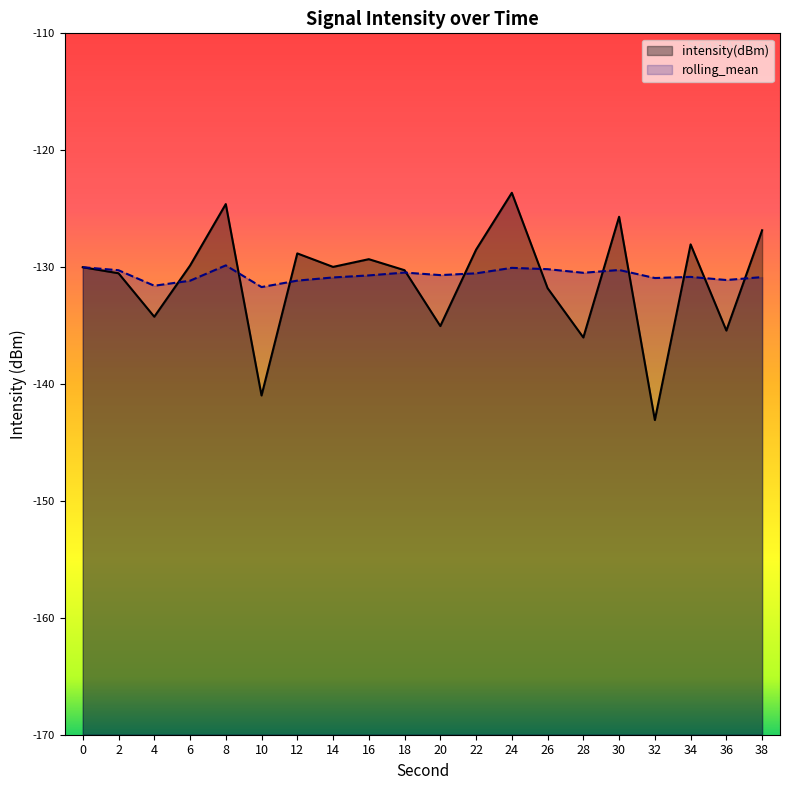

Which series has the widest spread of values?

intensity(dBm)